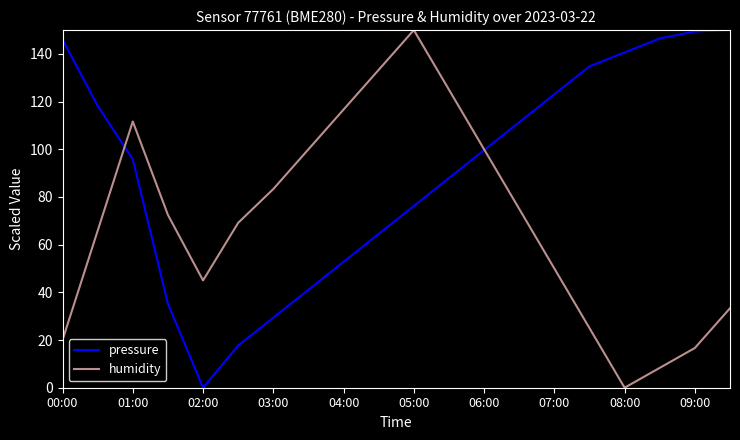

Which series has the largest total across all categories?

pressure